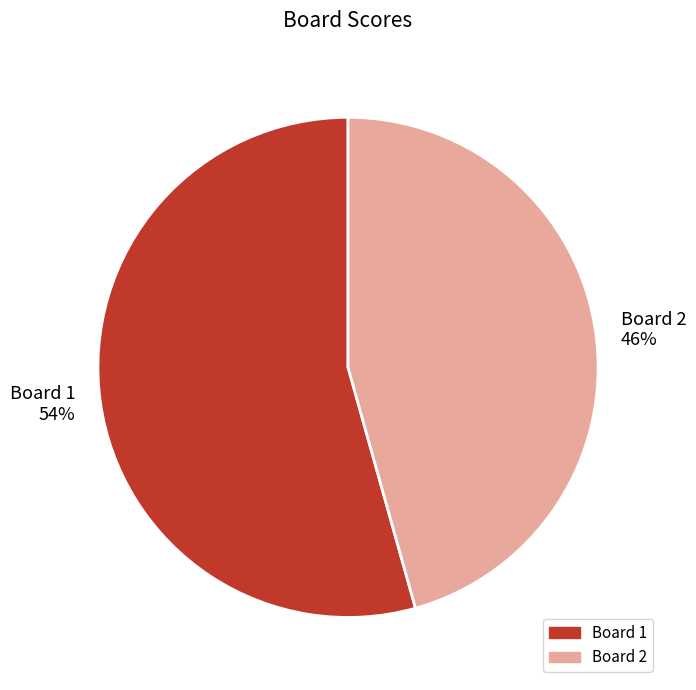

To the nearest percent, what is the average slice percentage?

50%